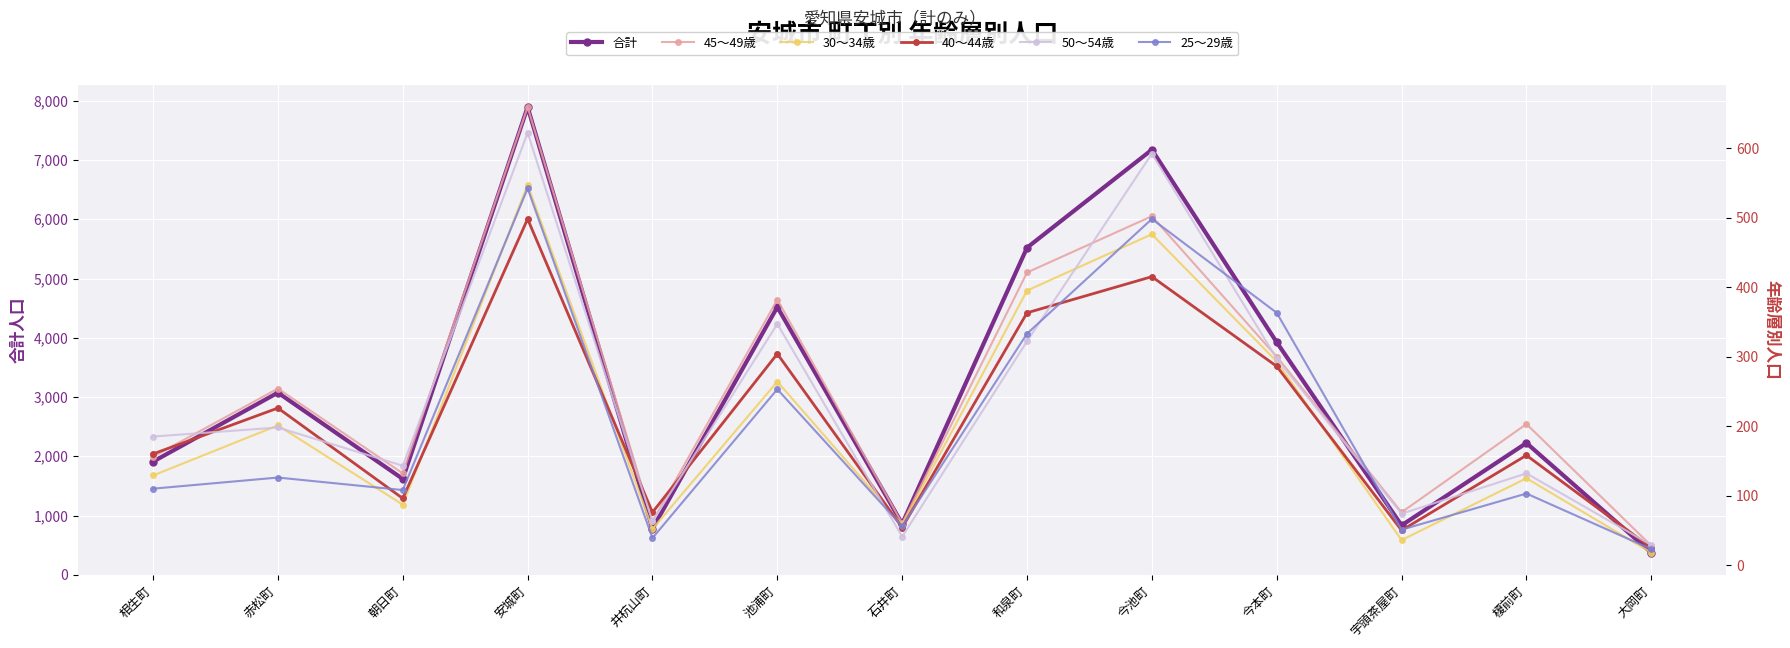

The value of 合計 at 榎前町 is 2224. True or false?

True